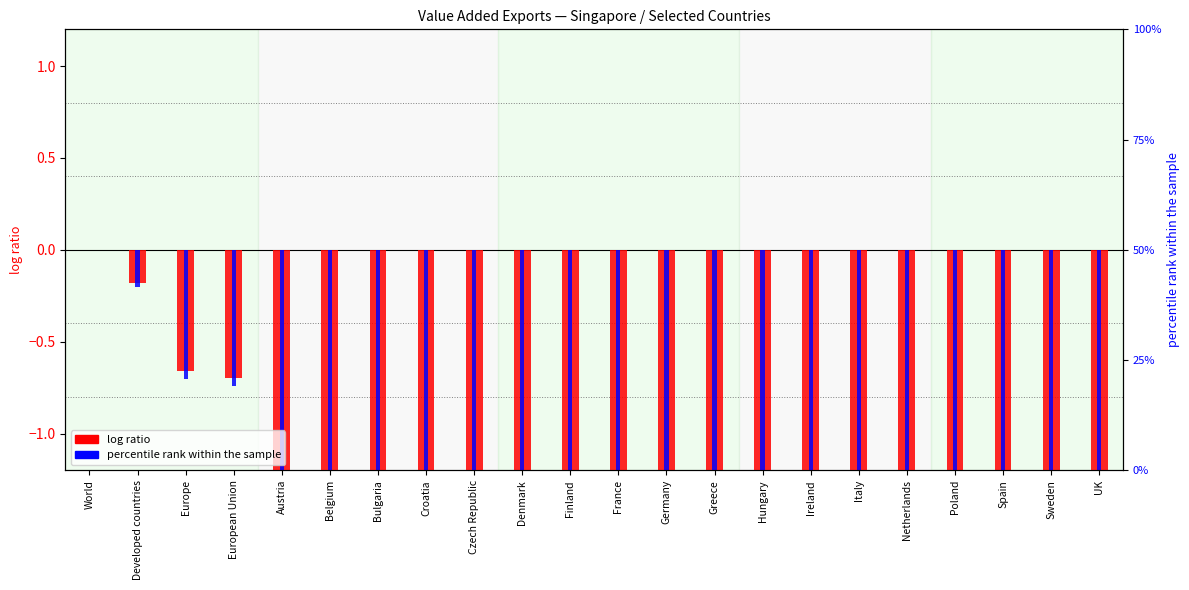

Where is log ratio nearest to the value -2?

Belgium